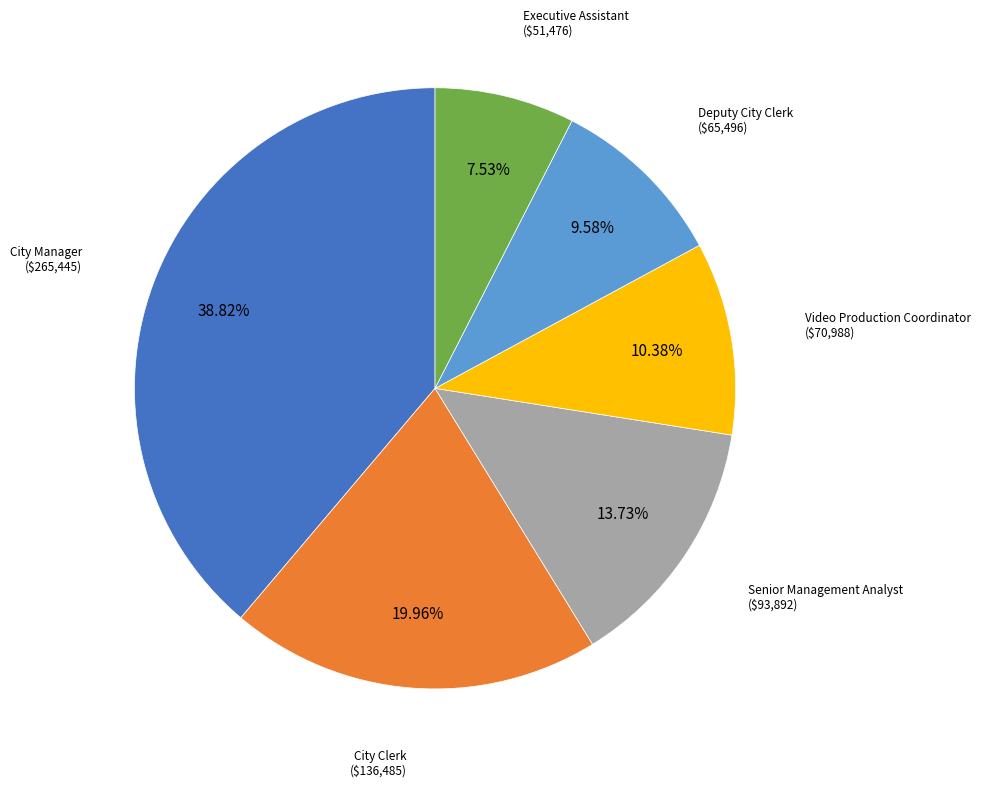

Is there any slice that represents more than half of the pie?

No